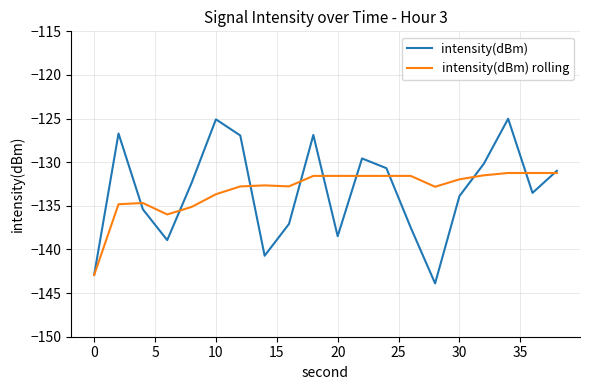

What is the greatest value displayed?

-125.0